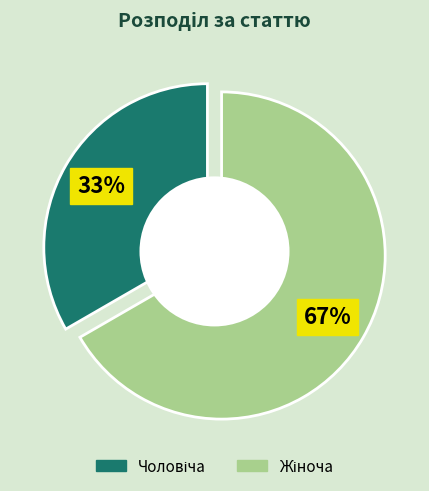

The Жіноча slice represents 73% of the pie. True or false?

False